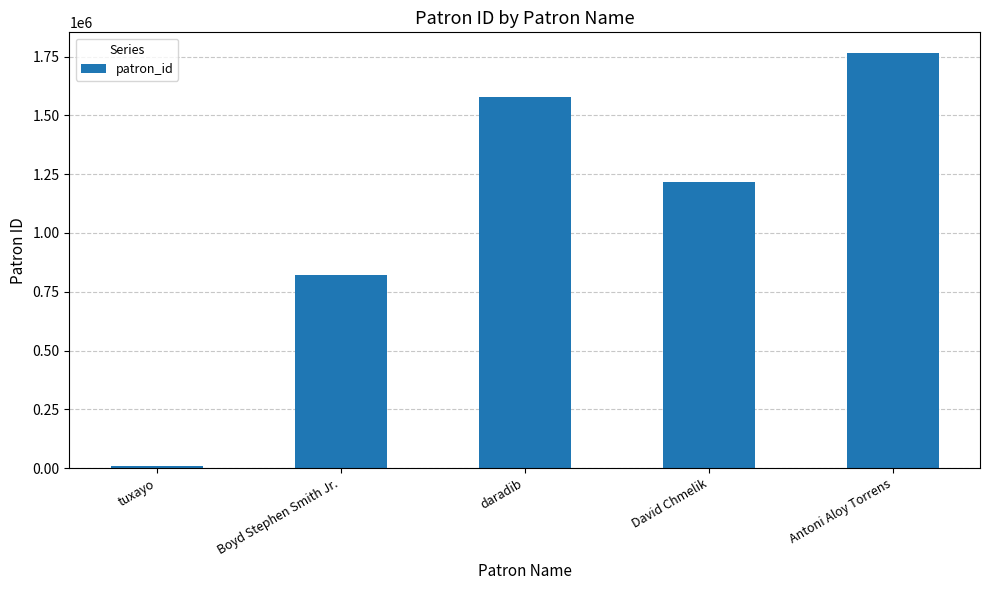

How many bars are there in total?

5